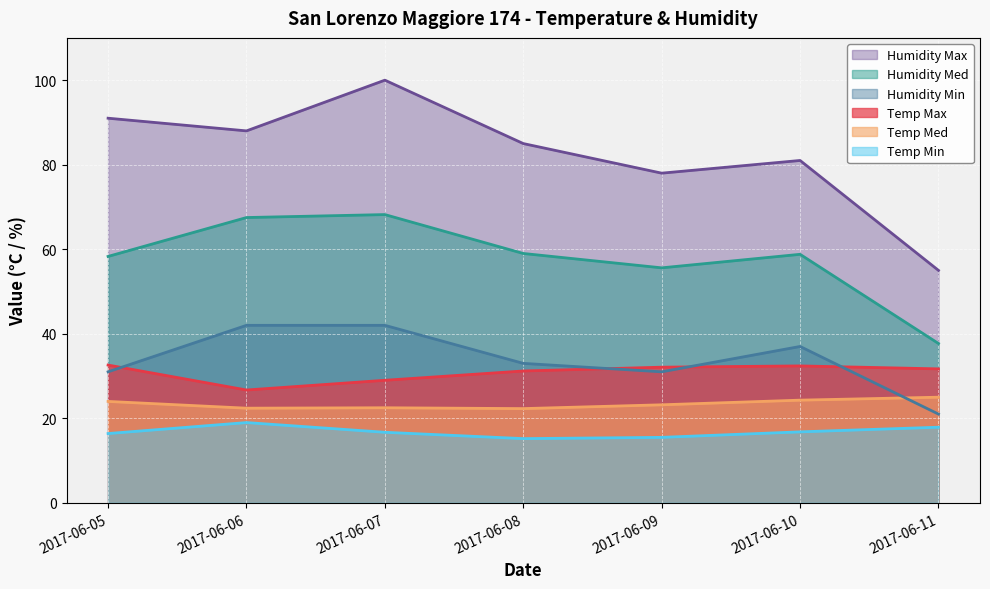

Which series has the largest range (max minus min)?

Humidity Max